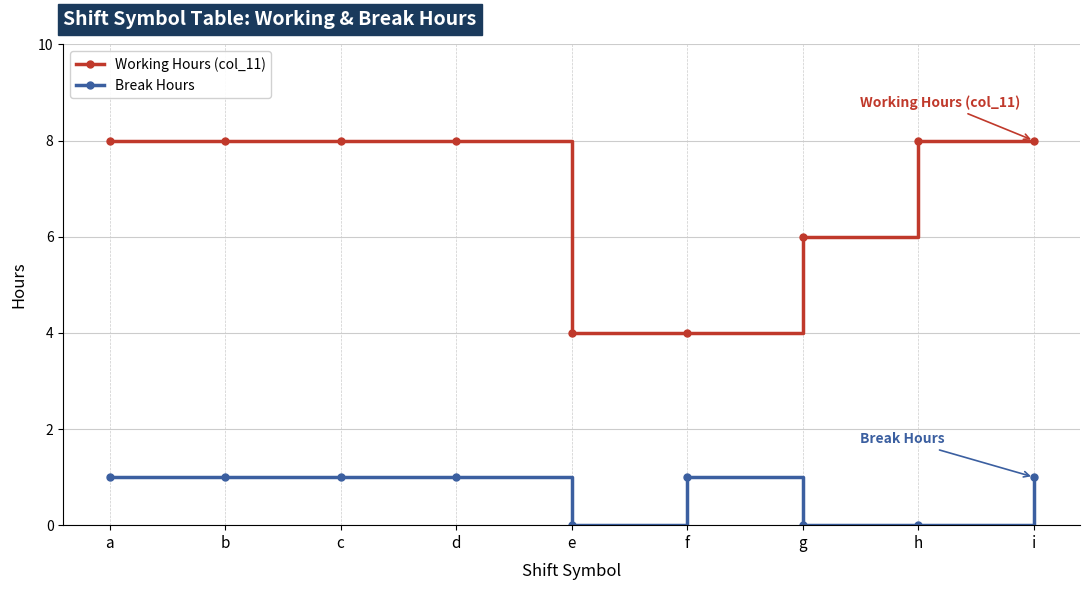

Which series has the largest total across all categories?

Working Hours (col_11)